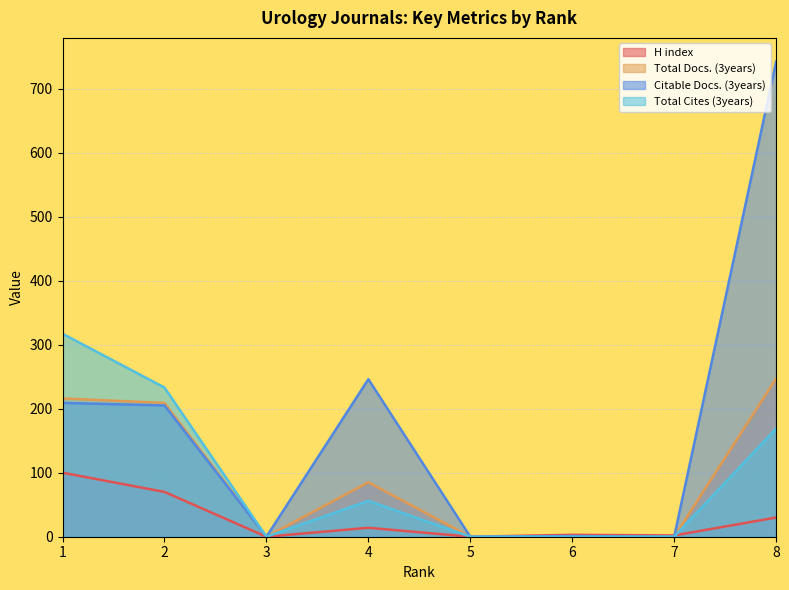

True or false: Total Docs. (3years) and H index intersect in this chart.

True